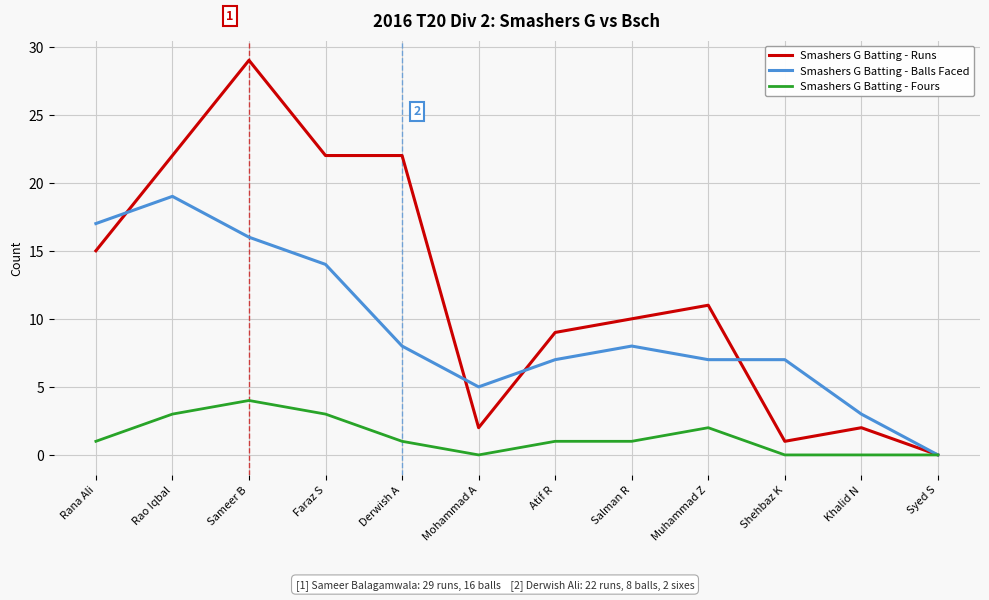

What position from the right is Atif R?

6